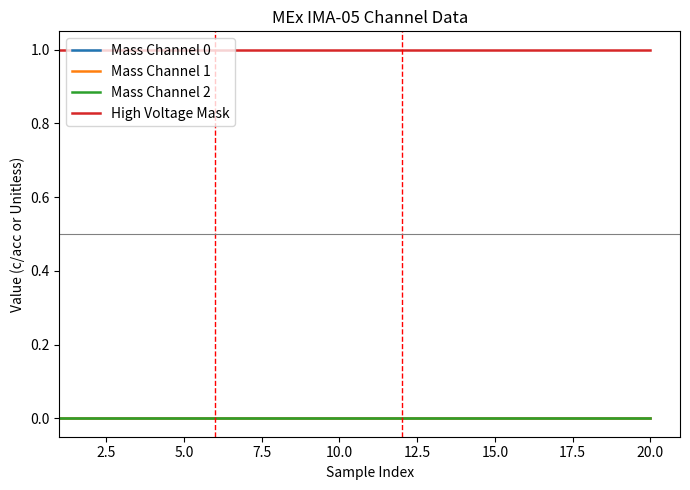

At how many categories does at least one series exceed 0?

20